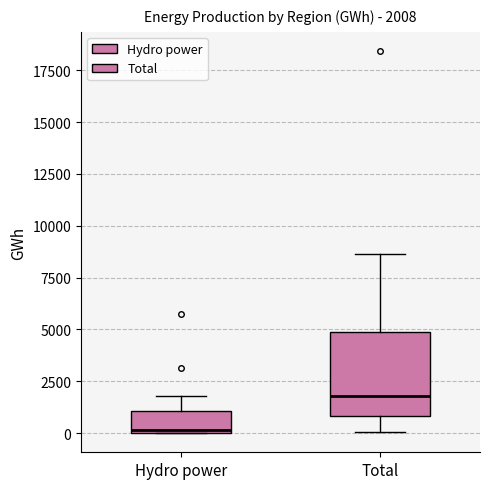

Which box has the highest median line?

Total